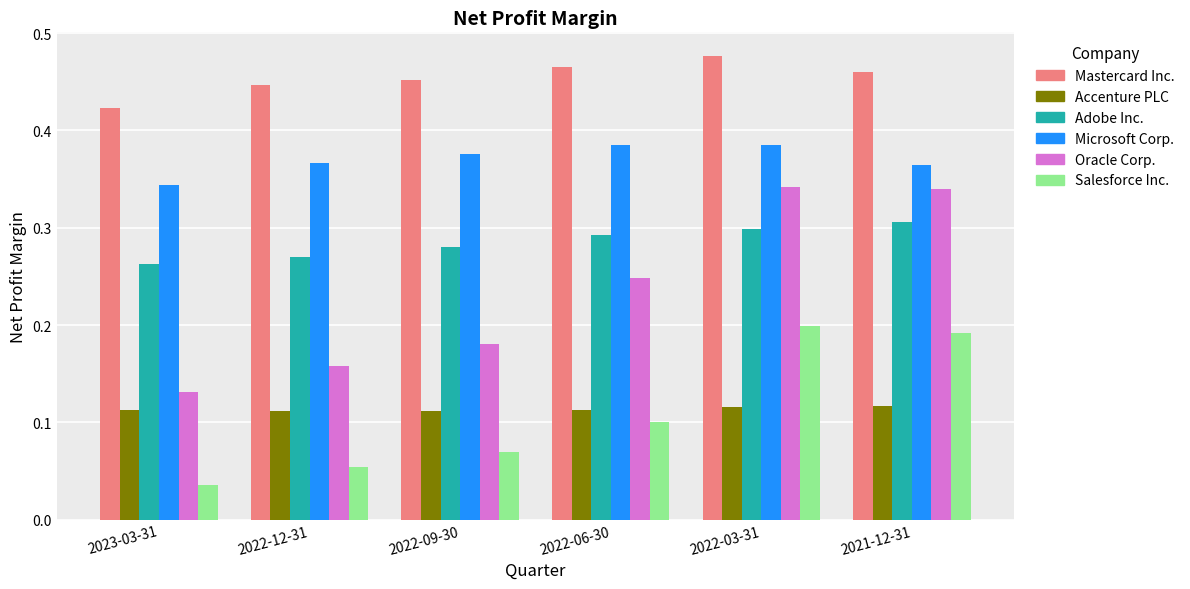

Is it true that Adobe Inc. equals 0.5 at 2022-03-31?

False